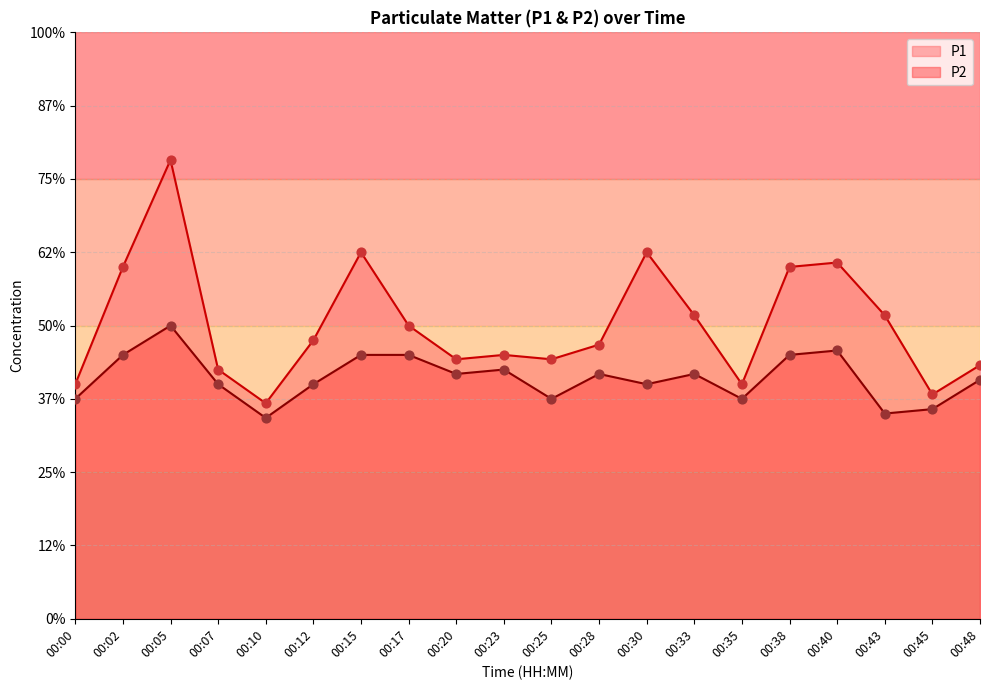

What are all the series names shown in the legend?

P1, P2